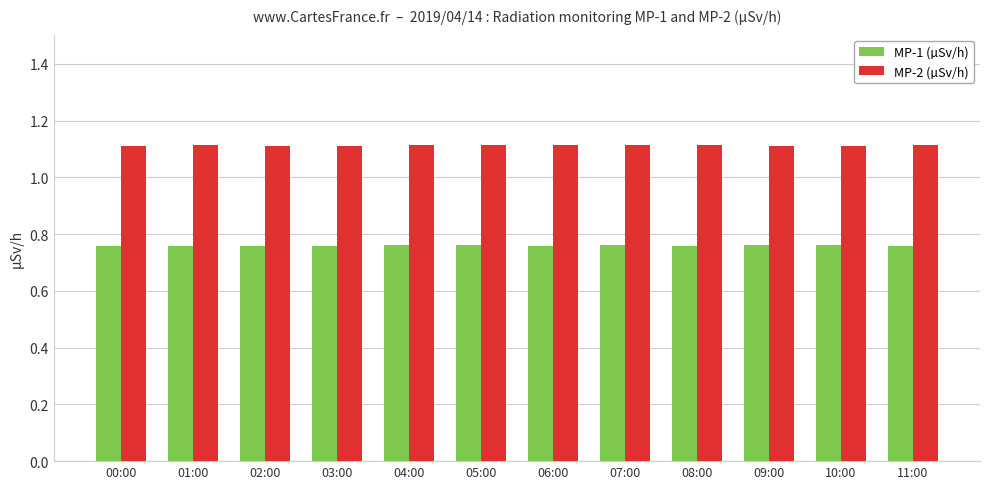

Rank the series by their average value, from lowest to highest.

MP-1 (µSv/h), MP-2 (µSv/h)